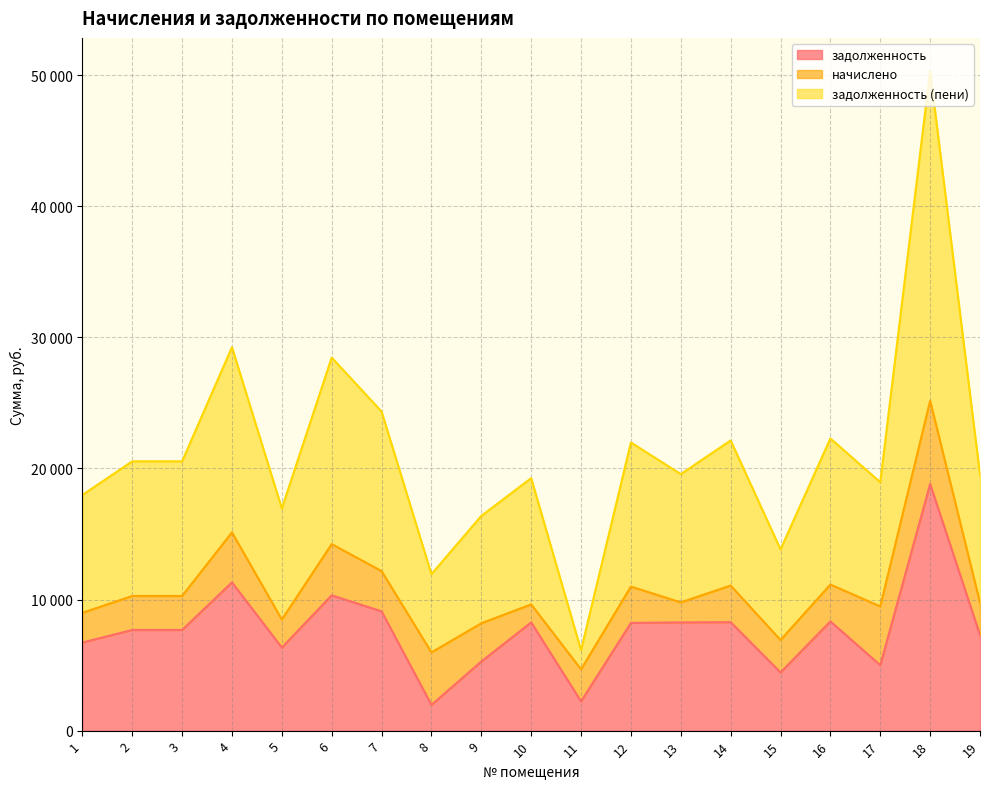

What value does the задолженность series have at 4?

11308.8